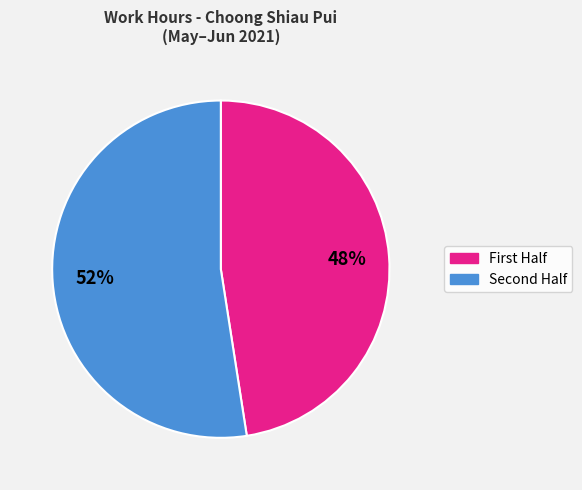

Is there a majority slice in this chart?

Yes